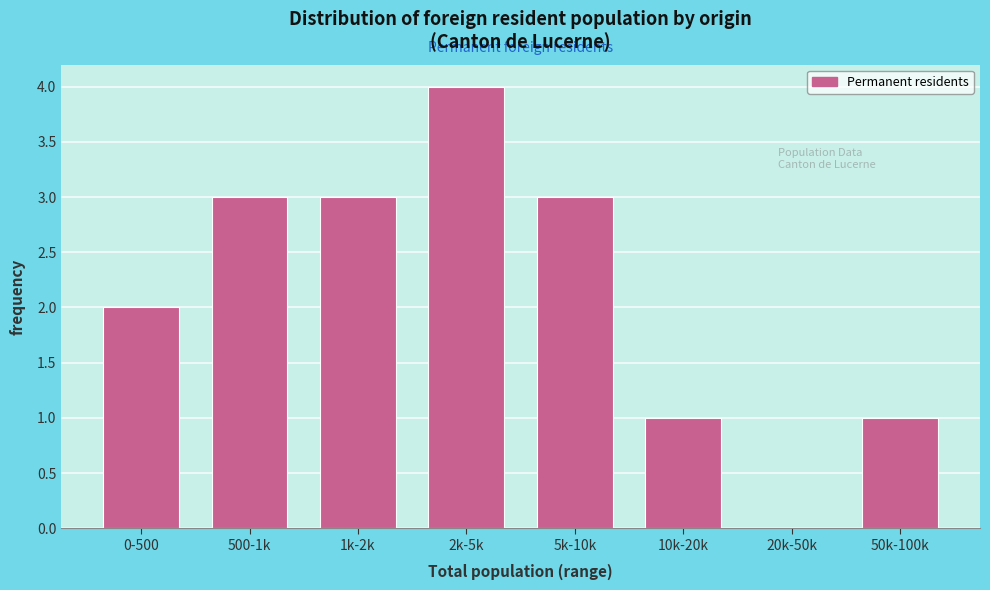

Reading left to right, list all the values displayed in this chart.

0-500=2	500-1k=3	1k-2k=3	2k-5k=4	5k-10k=3	10k-20k=1	20k-50k=0	50k-100k=1